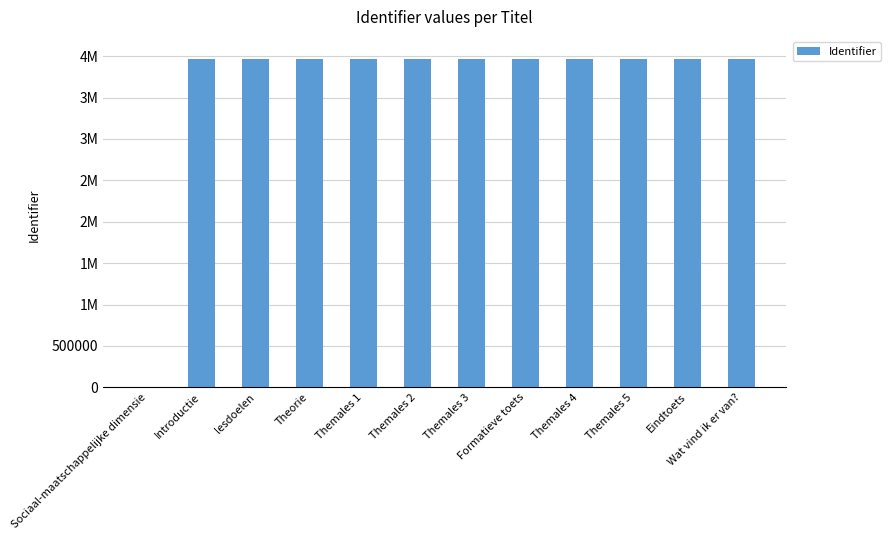

What is the sum of the values at Sociaal-maatschappelijke dimensie and Themales 1?

3967771